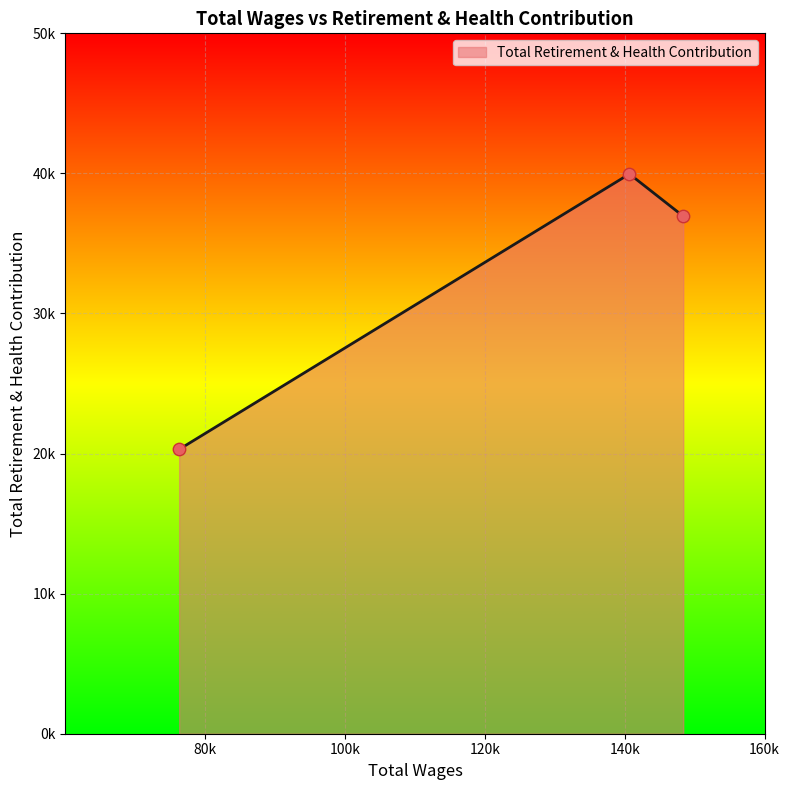

Does the chart have visible grid lines?

Yes